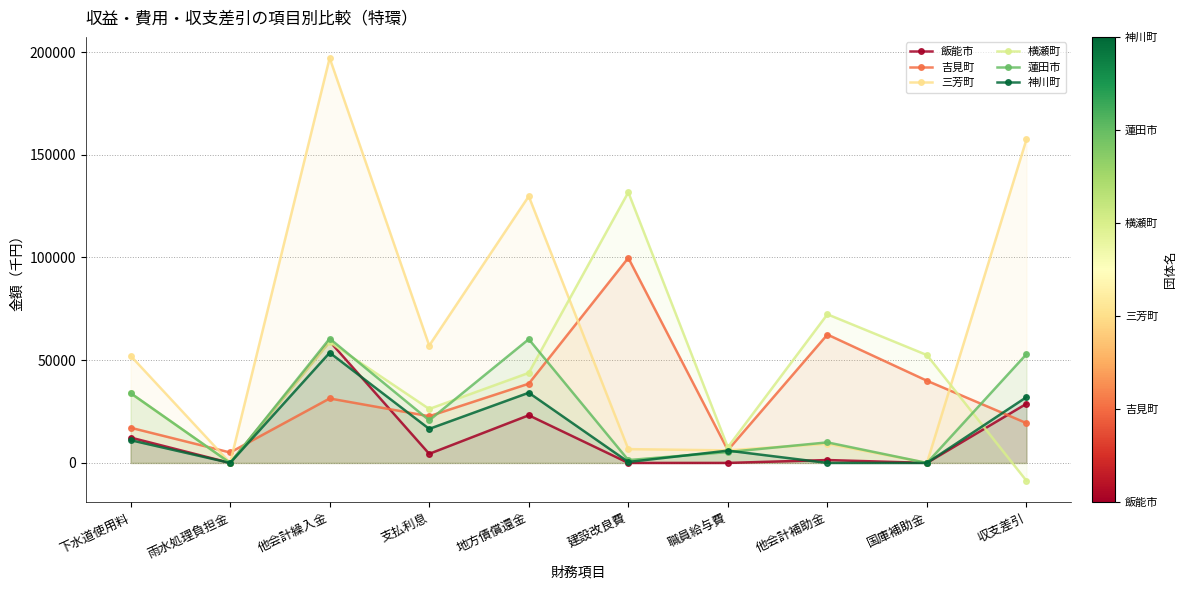

How many series are shown in this chart?

6